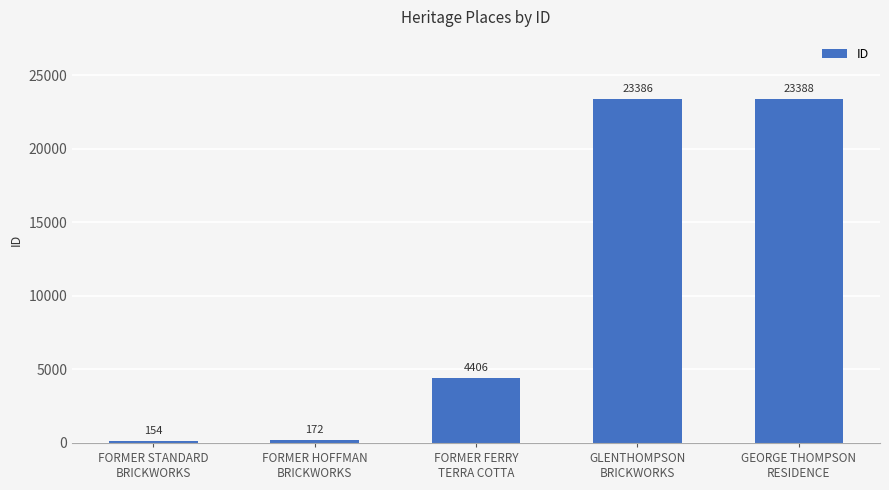

Reading left to right, what are all the values shown in this chart?

FORMER STANDARD
BRICKWORKS=154	FORMER HOFFMAN
BRICKWORKS=172	FORMER FERRY
TERRA COTTA=4406	GLENTHOMPSON
BRICKWORKS=23386	GEORGE THOMPSON
RESIDENCE=23388